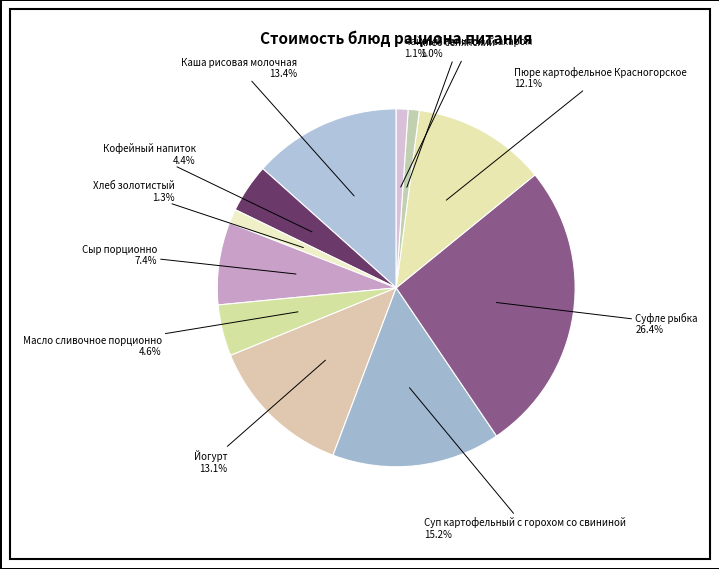

How many segments does this pie chart have?

11